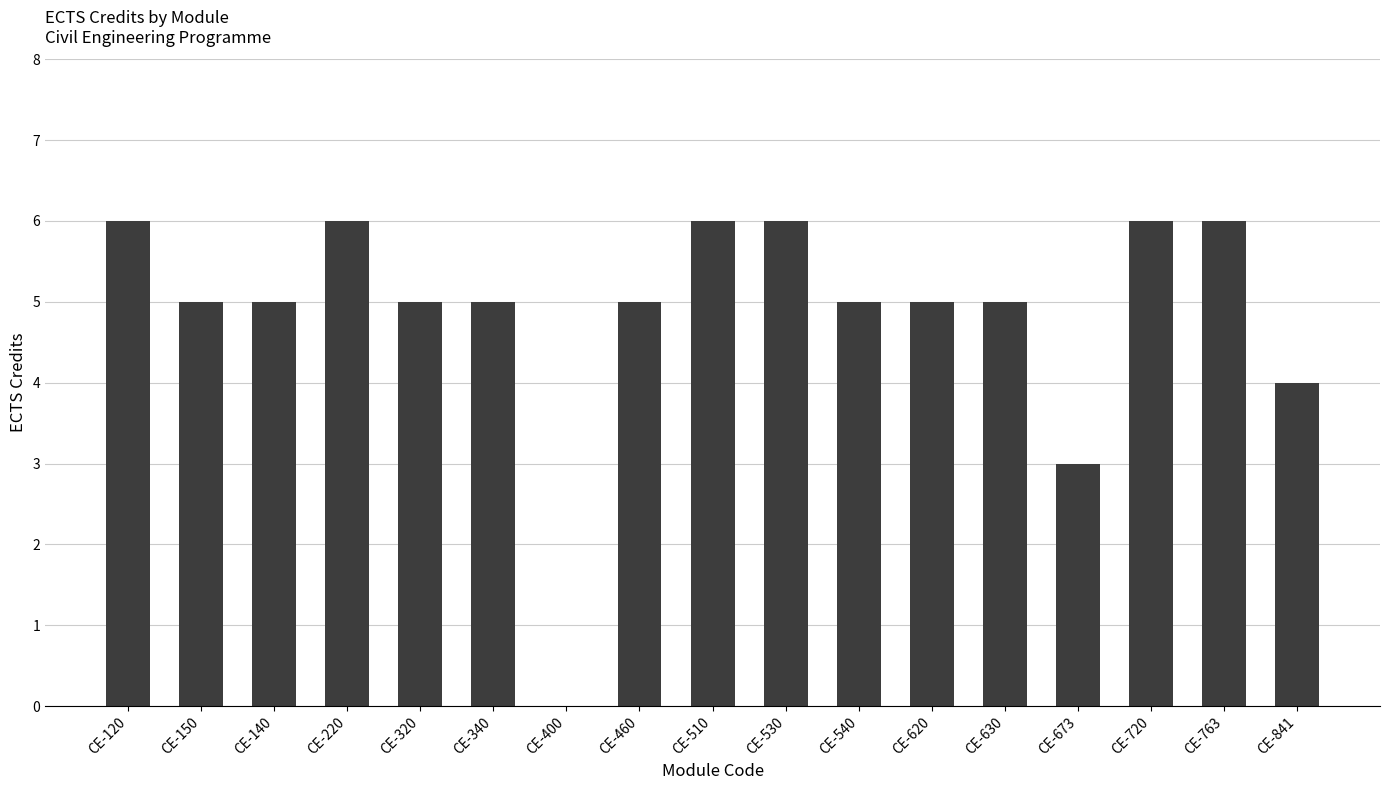

What value does the data have at CE-220?

6